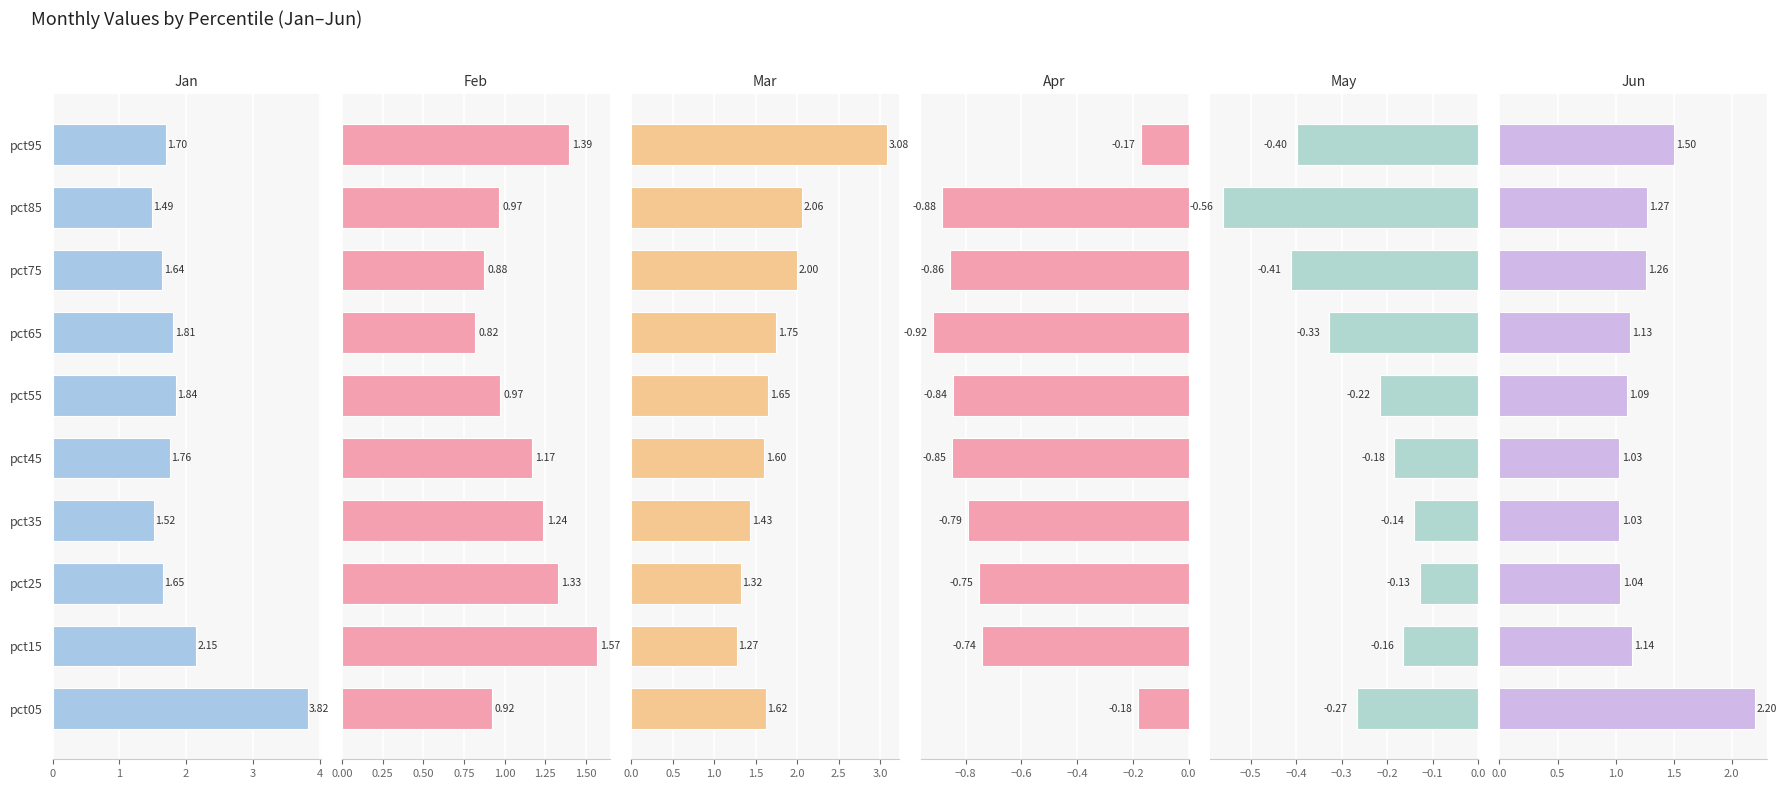

List the labels in order of Jan value, smallest first.

pct85, pct35, pct75, pct25, pct95, pct45, pct65, pct55, pct15, pct05